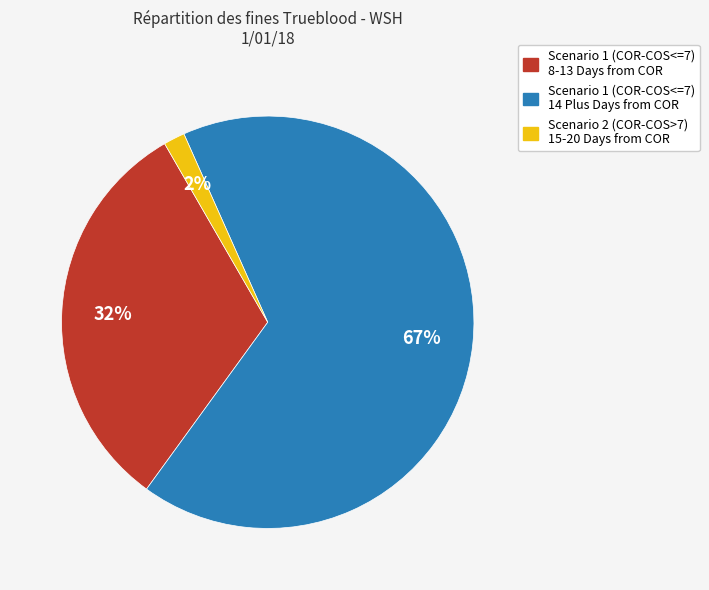

To the nearest percent, what is the average slice percentage?

33%